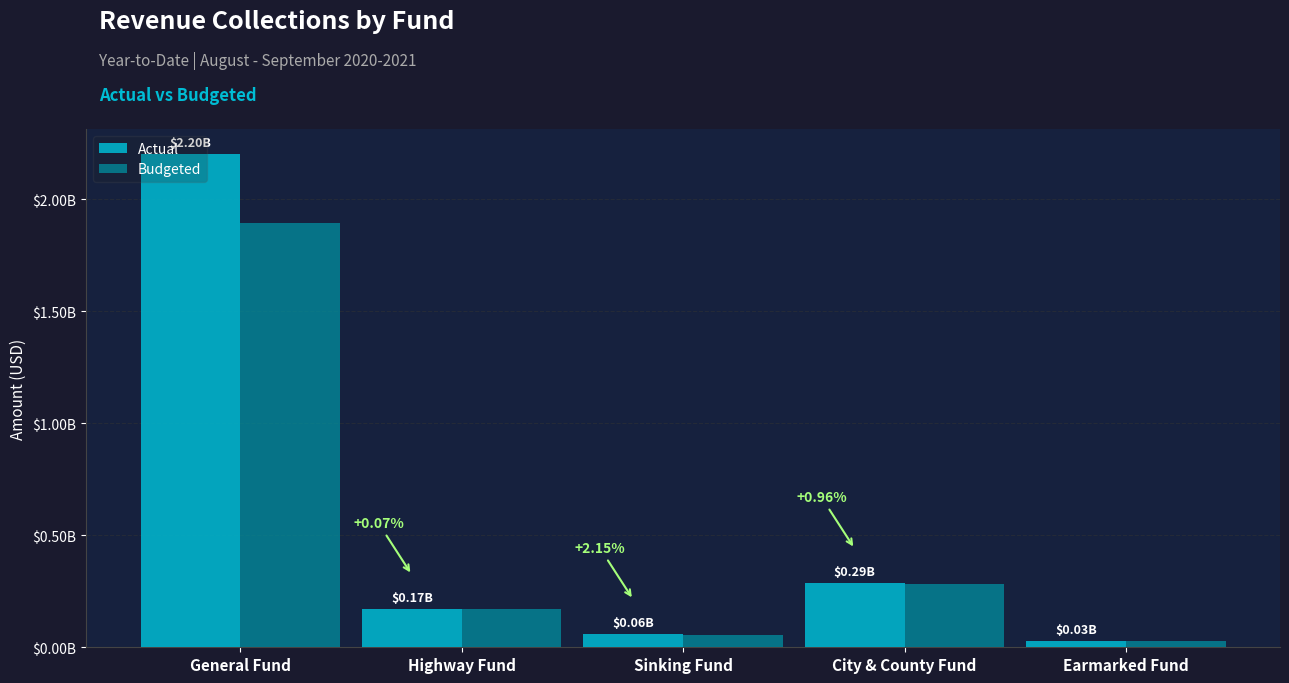

The value of Budgeted at General Fund is 630198815. True or false?

False